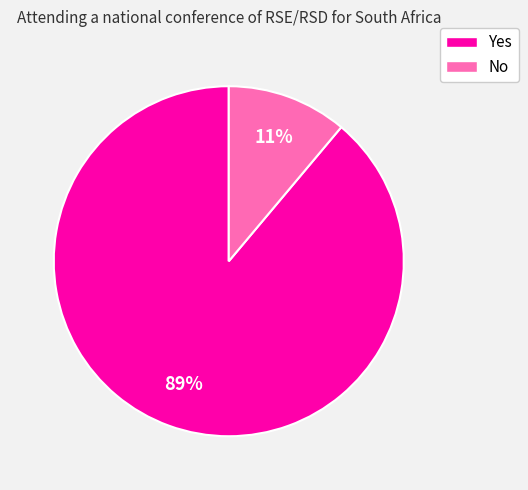

Which category has the smallest portion of the pie?

No